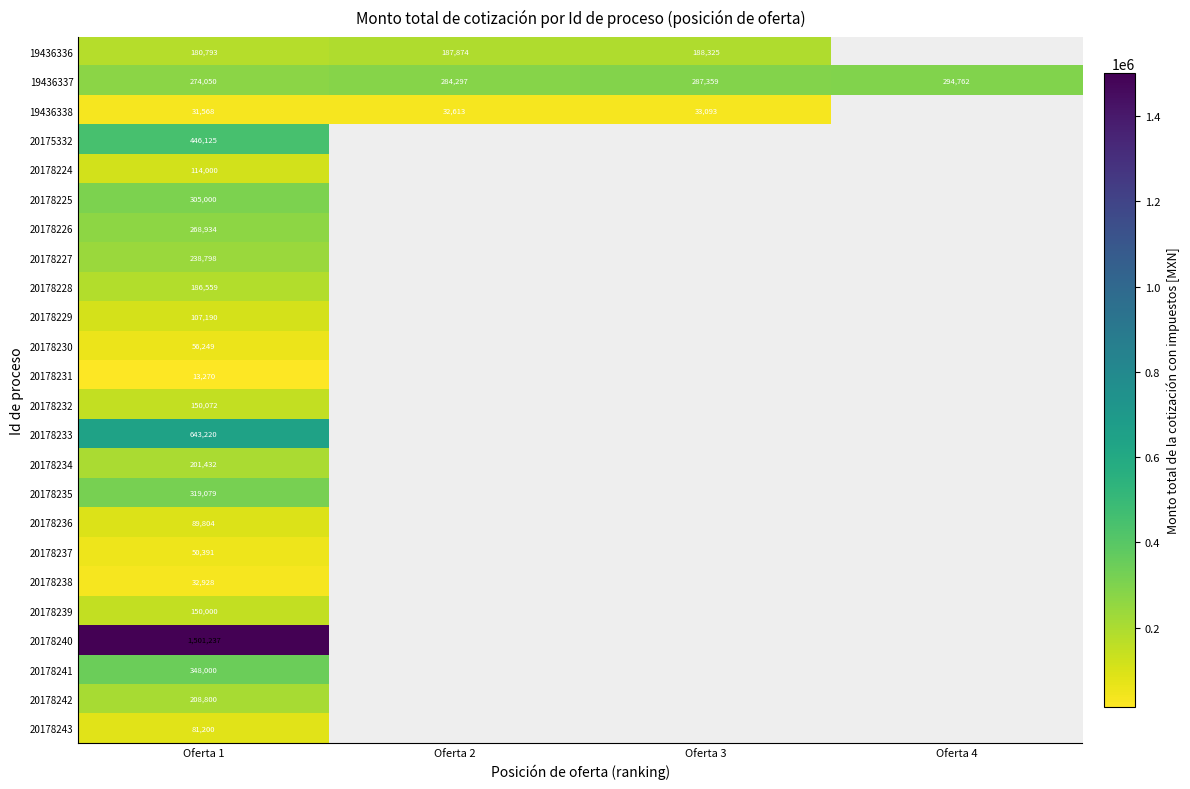

Between Oferta 1 and Oferta 3, which series saw the biggest shift?

19436337